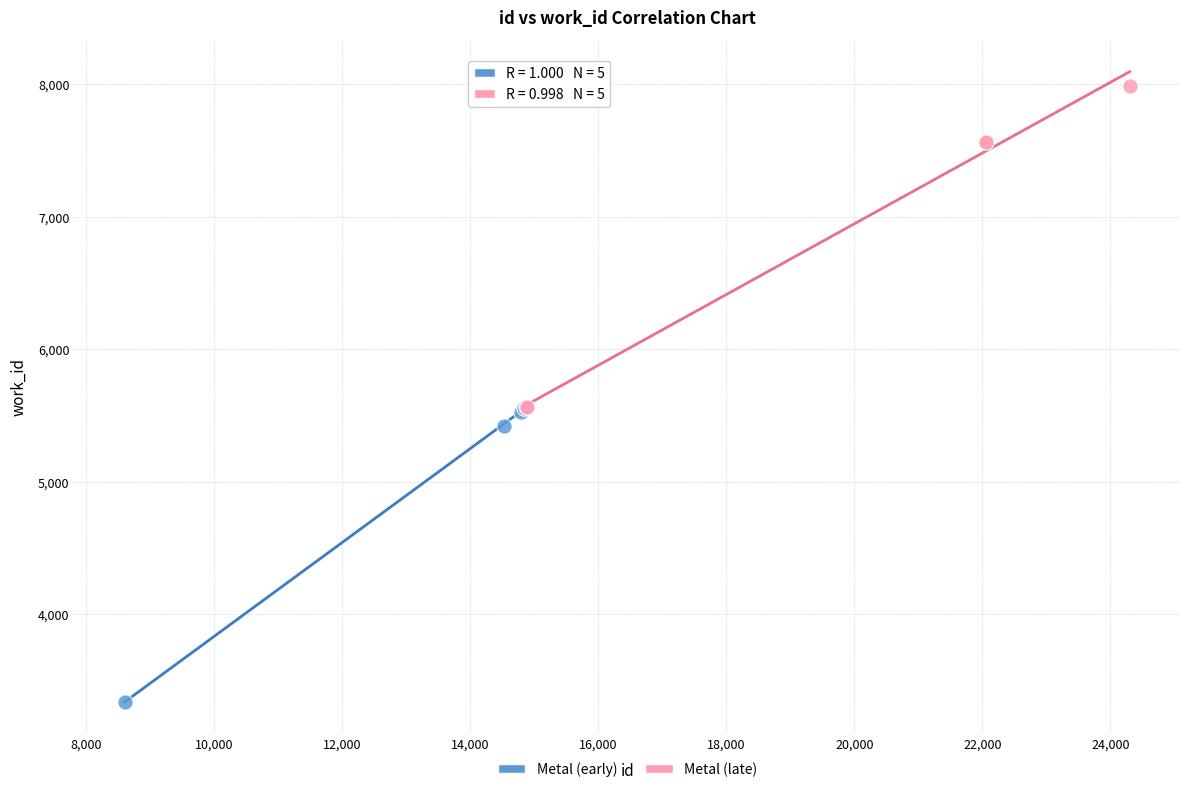

Which series reaches the maximum Y coordinate?

Metal (late)